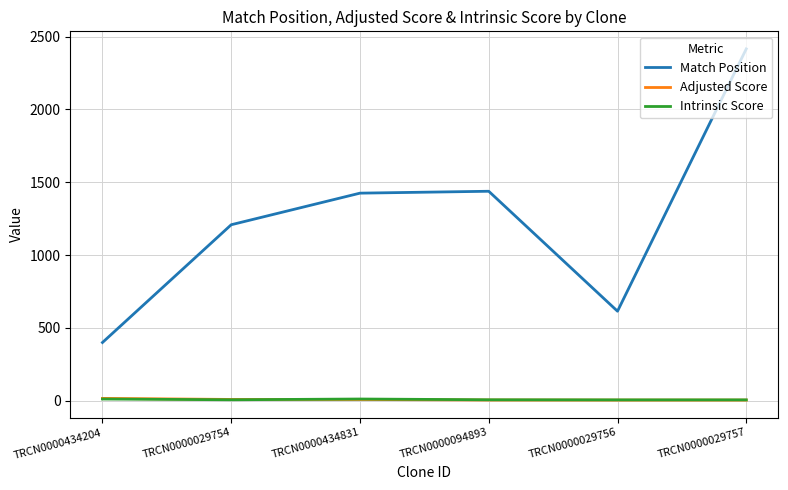

What is the maximum value for Match Position?

2416.0